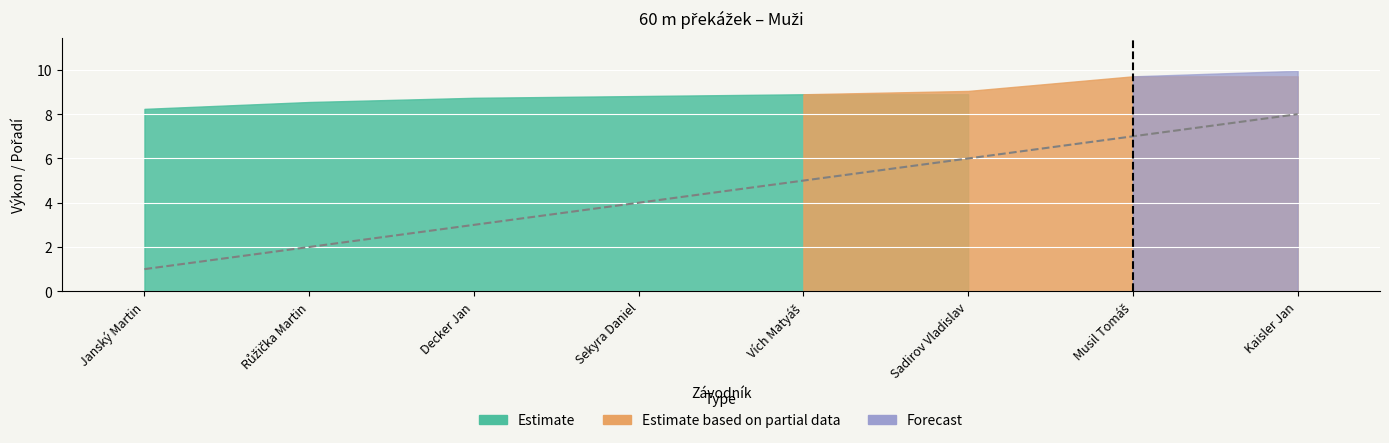

What position from the right is Růžička Martin?

7